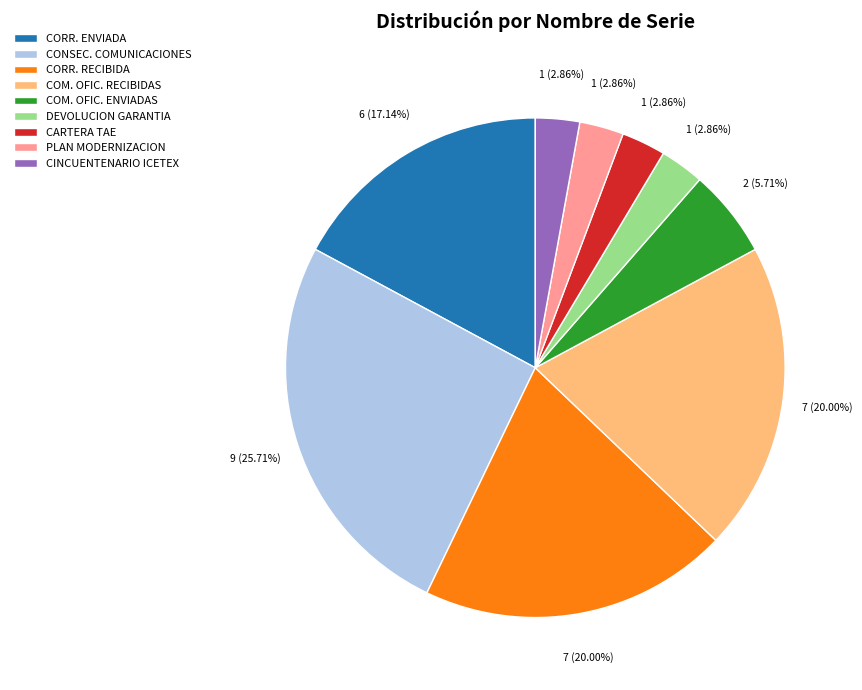

Do CONSEC. COMUNICACIONES and PLAN MODERNIZACION together represent more than half of the pie?

No